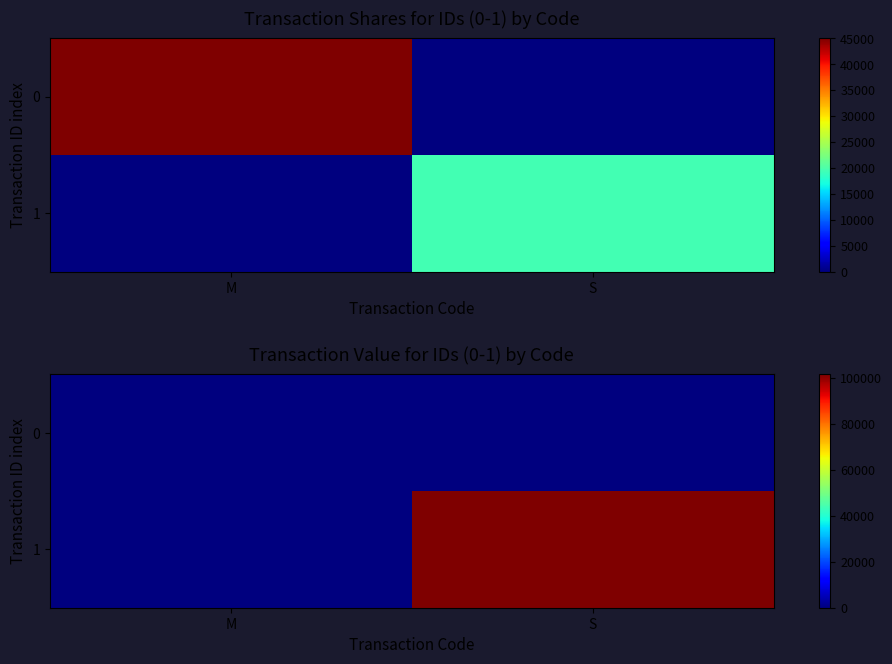

List the series in order of their overall mean, highest first.

1, 0